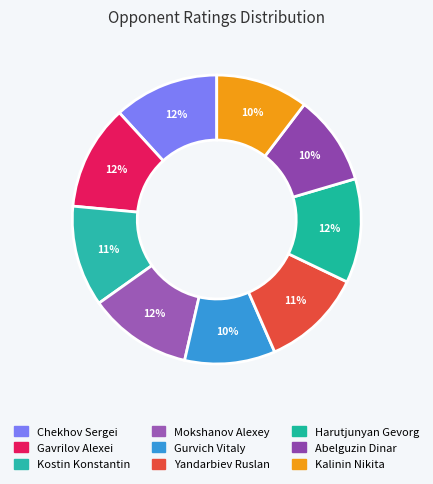

To the nearest percent, what is the average slice percentage?

11%